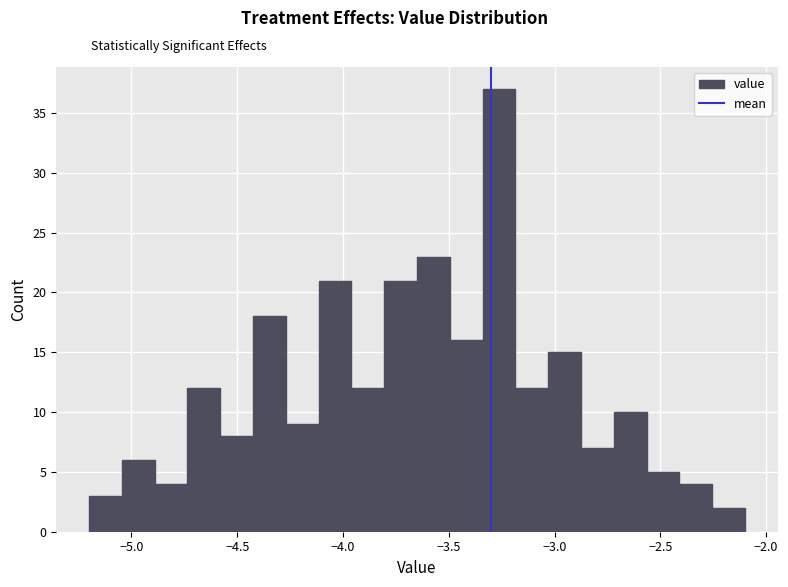

Read against the x-axis, roughly where is the centre of the tallest bar?

-3.25